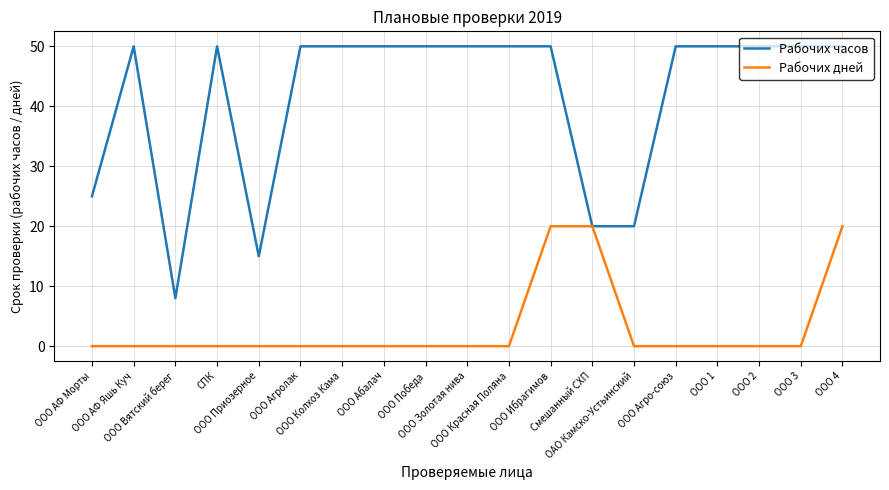

The value of Рабочих часов at ООО Победа is 50. True or false?

True